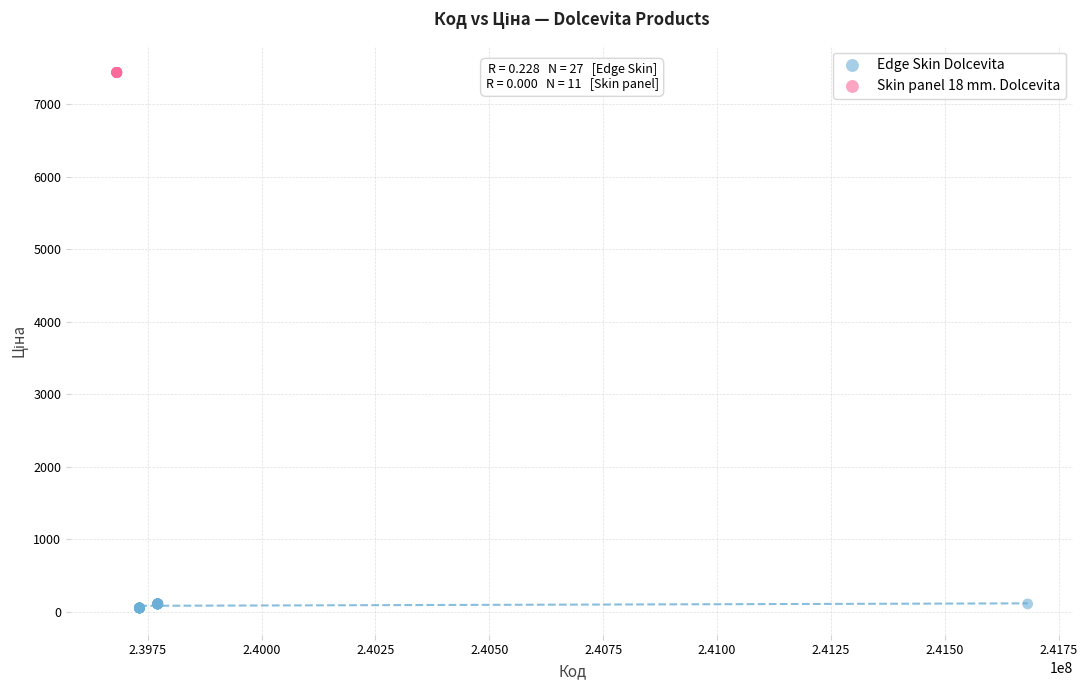

Which series reaches the maximum Y coordinate?

Skin panel 18 mm. Dolcevita